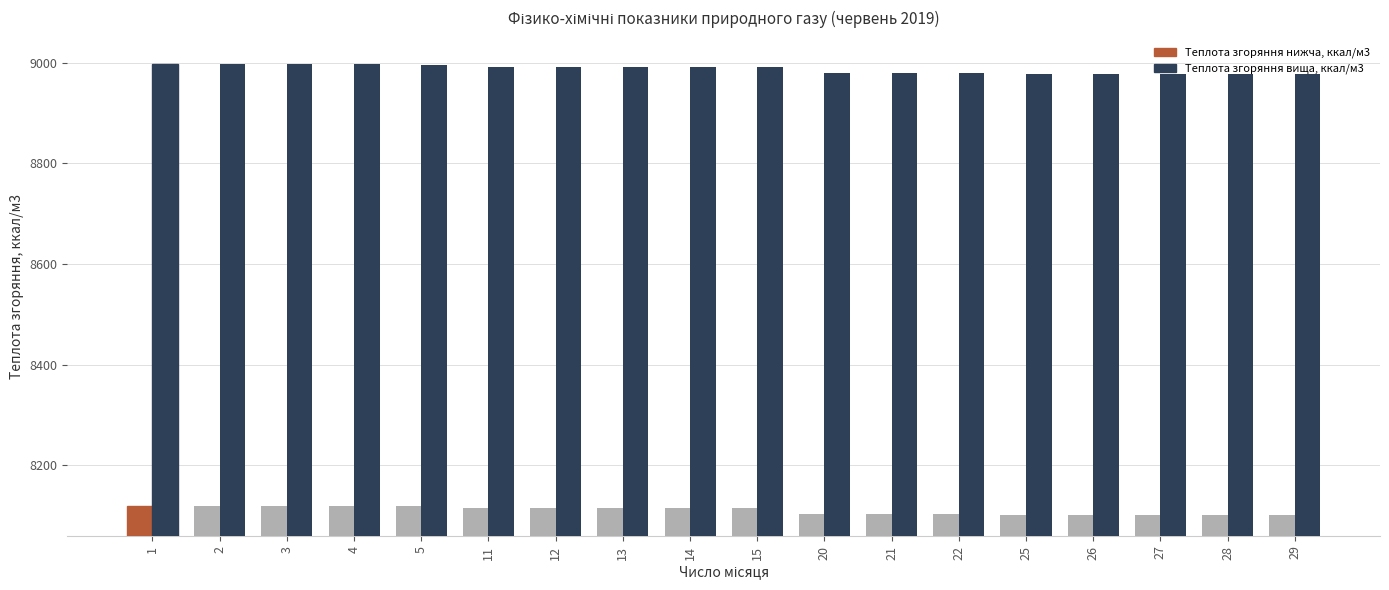

Count the number of data series in this chart.

2